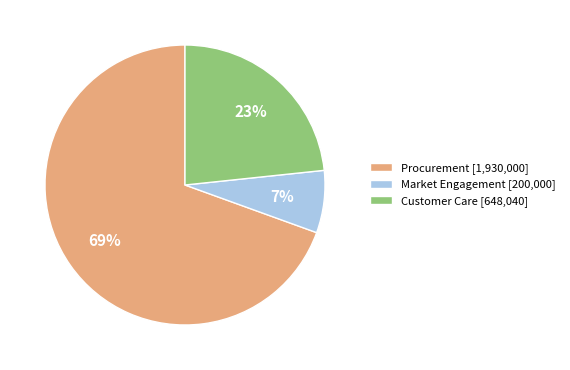

Do Market Engagement [200,000] and Customer Care [648,040] together represent more than half of the pie?

No